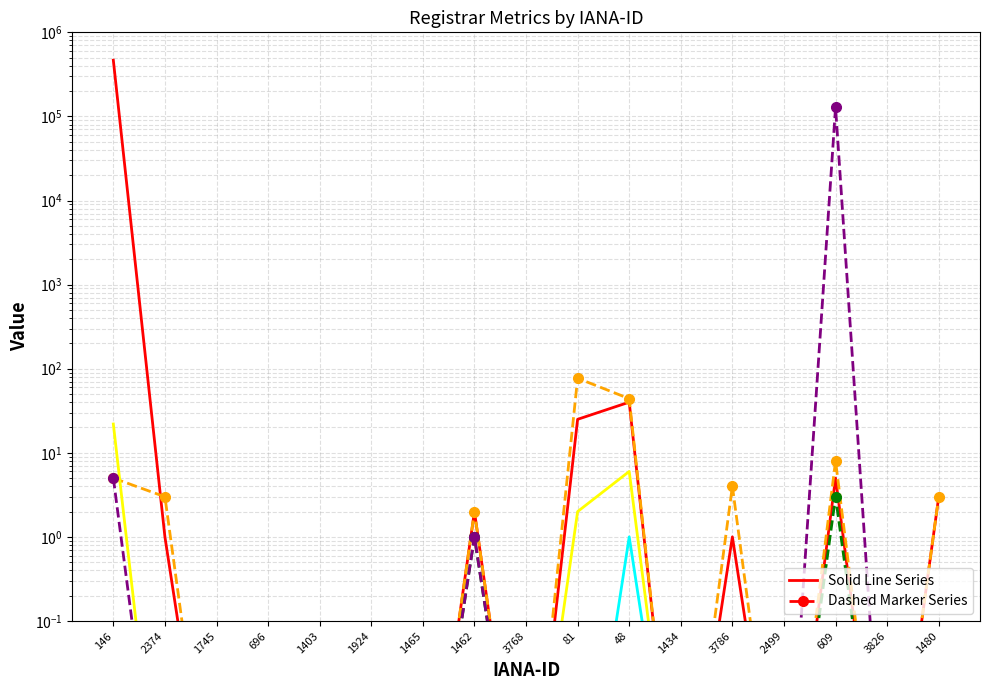

Between 3768 and 48, which series saw the biggest shift?

total-nameservers